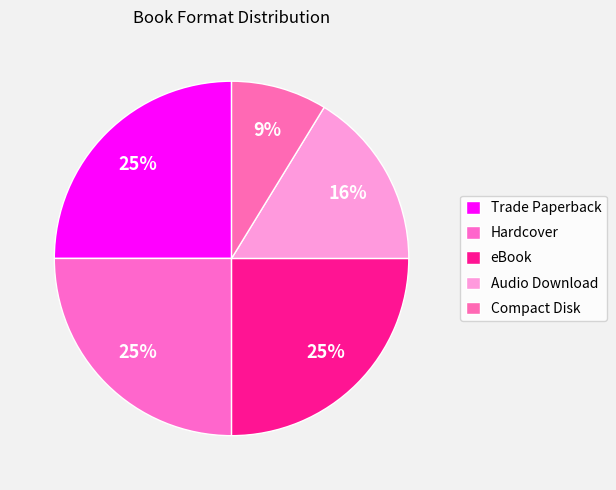

Combined, do Compact Disk and Hardcover account for over 50%?

No